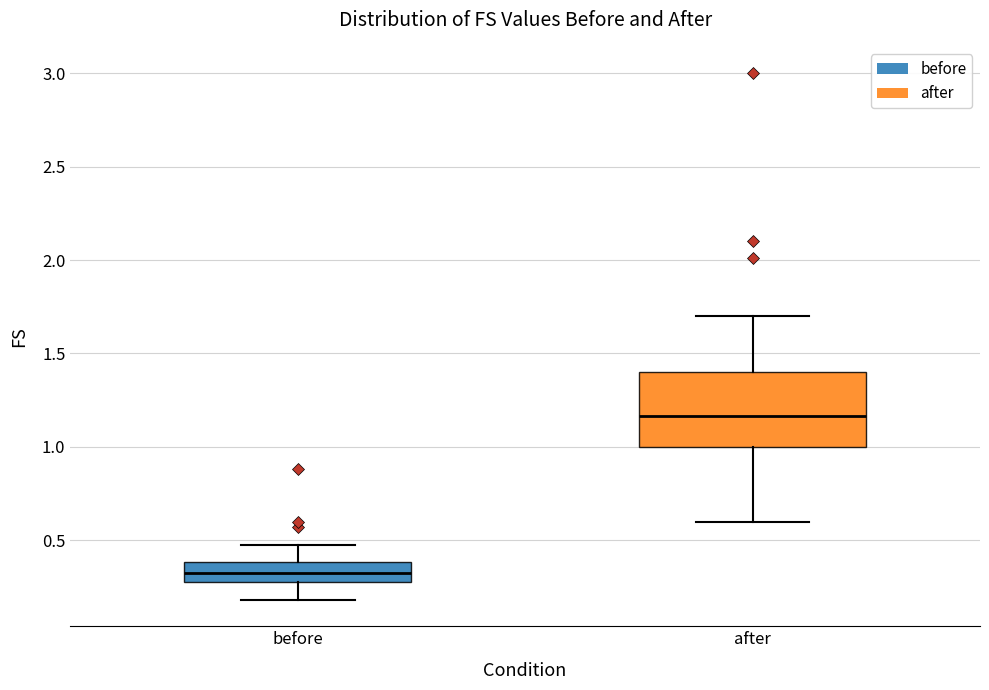

Which box's median line is the lowest?

before